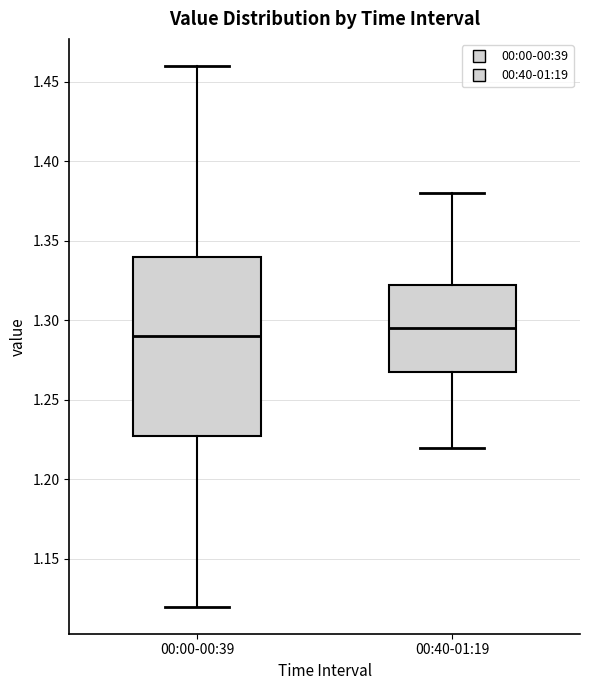

Comparing the boxes themselves (not the whiskers), which one is the tallest?

00:00-00:39